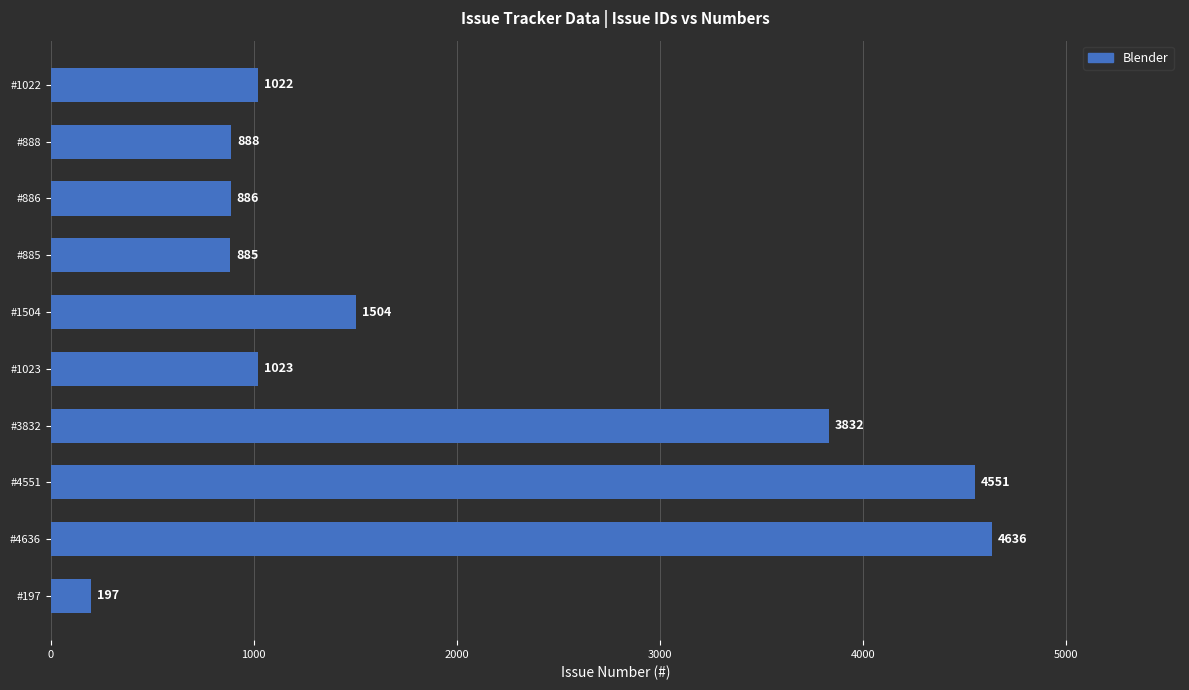

Rank the categories by value from highest to lowest.

#4636, #4551, #3832, #1504, #1023, #1022, #888, #886, #885, #197